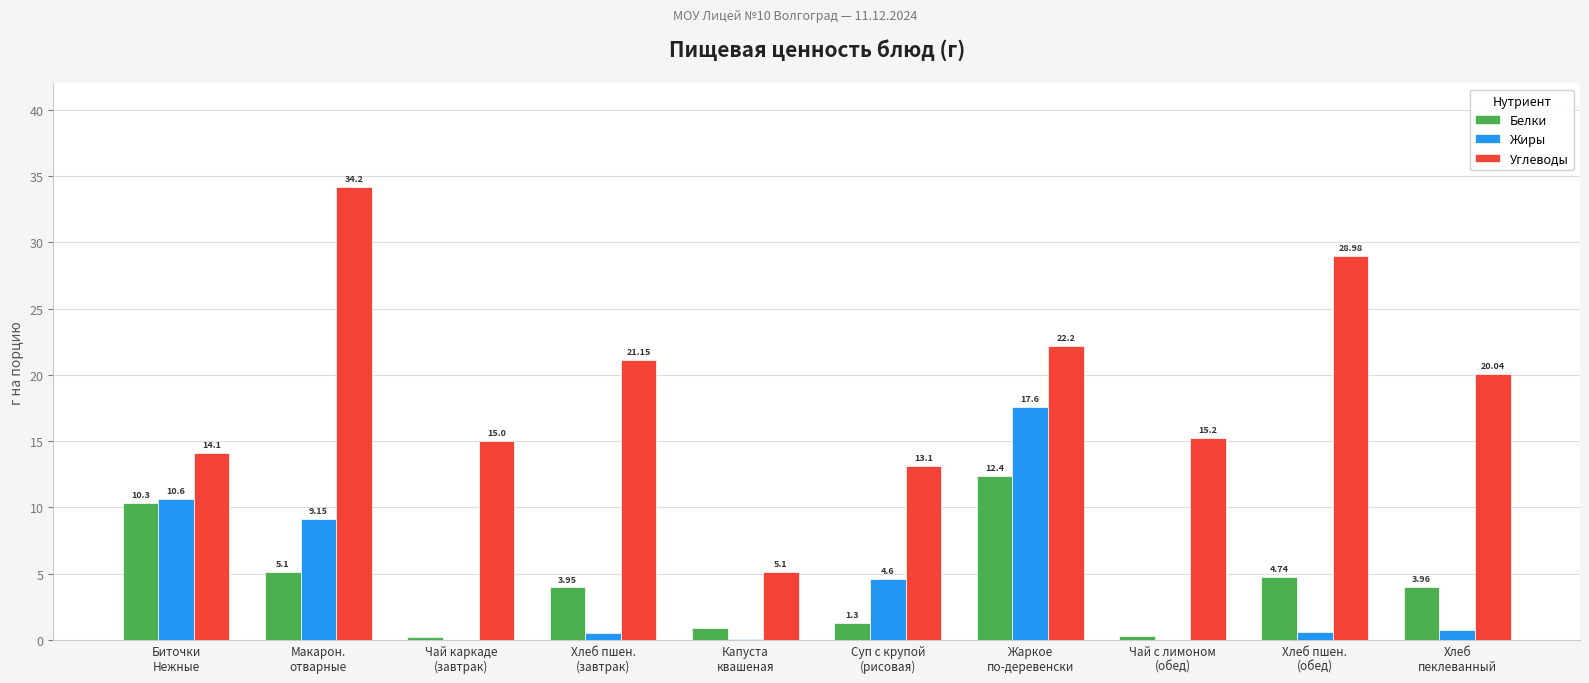

What is the average value of the Белки series?

4.3